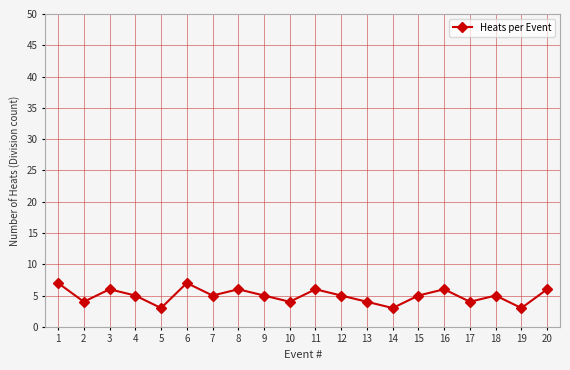

Does the chart display data point markers on the line(s)?

Yes